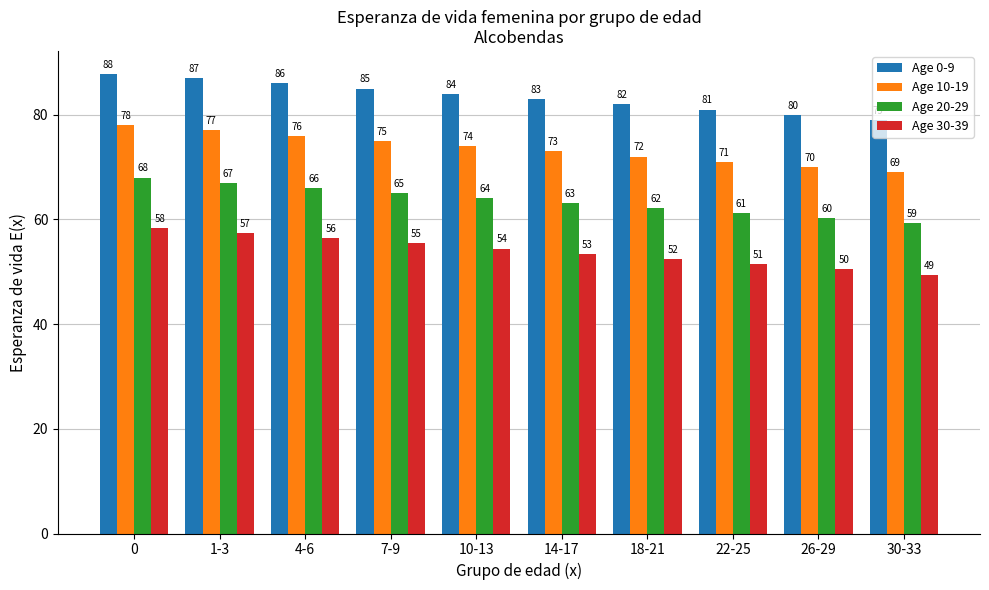

How many bars are there in total?

40